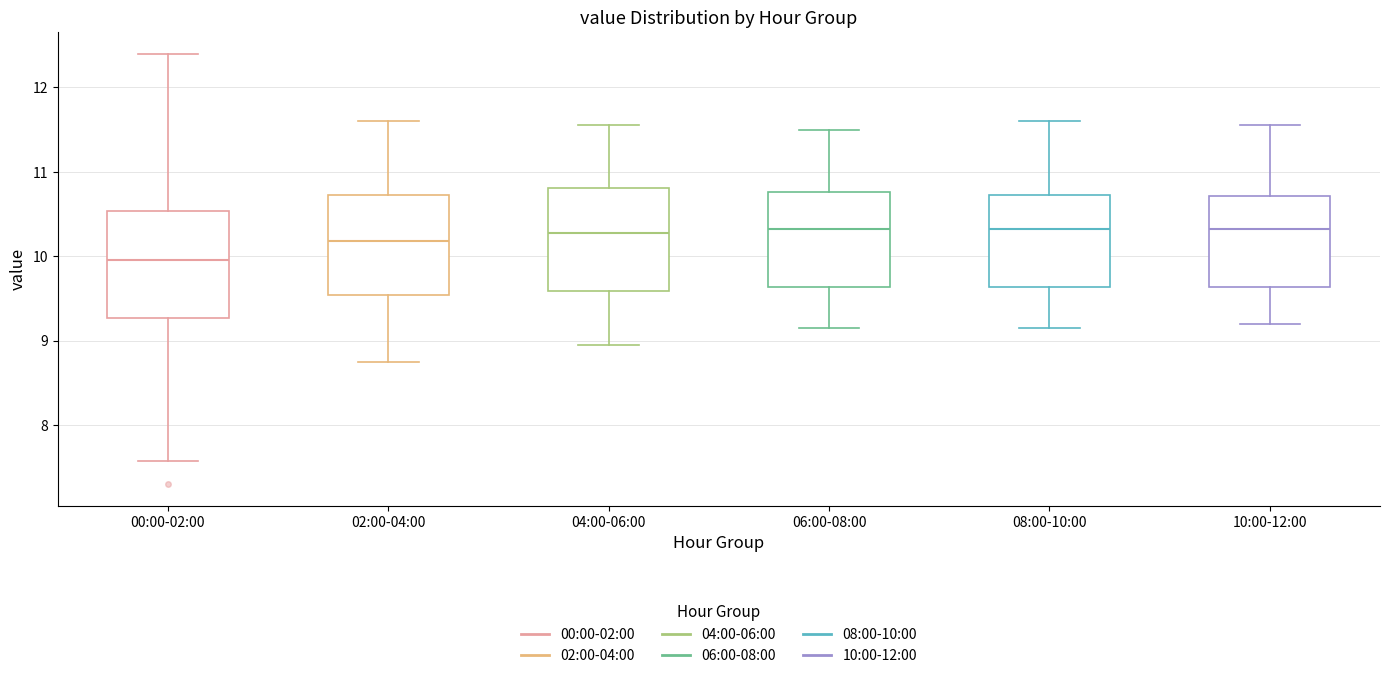

Reading left to right, read every box against the y-axis: the position of its median line, the range the box covers, and the ends of its whiskers. The values are not printed on the chart, so give them approximately, as read against the axis.

00:00-02:00: median 10.0, box 9.3 to 10.5, whiskers 7.6 to 12.4
02:00-04:00: median 10.2, box 9.5 to 10.7, whiskers 8.8 to 11.6
04:00-06:00: median 10.3, box 9.6 to 10.8, whiskers 9.0 to 11.6
06:00-08:00: median 10.3, box 9.6 to 10.8, whiskers 9.2 to 11.5
08:00-10:00: median 10.3, box 9.6 to 10.7, whiskers 9.2 to 11.6
10:00-12:00: median 10.3, box 9.6 to 10.7, whiskers 9.2 to 11.6